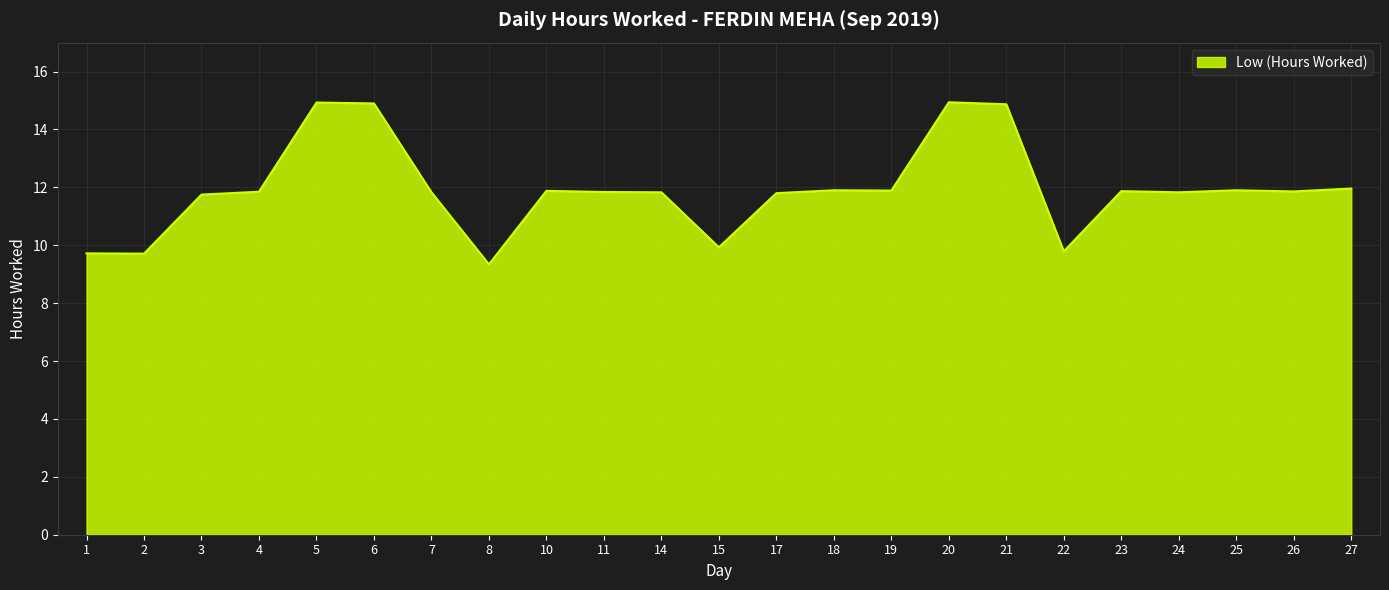

Approximately how many times larger is the value at 19 compared to 27?

1.0